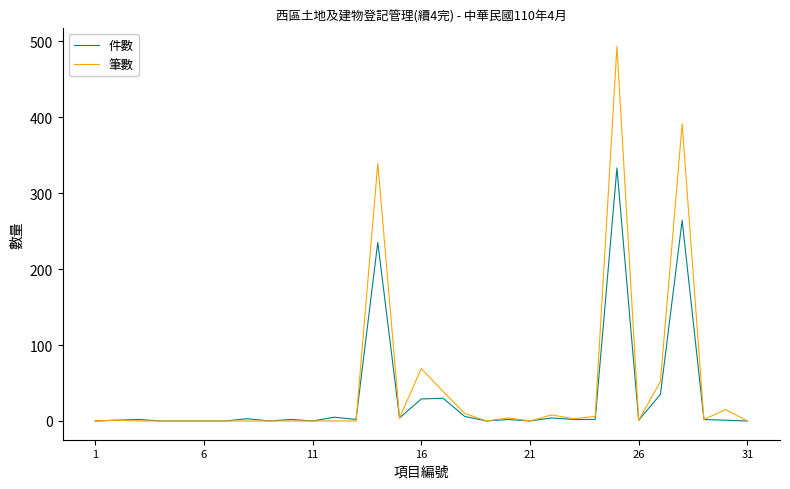

How many series are shown in this chart?

2